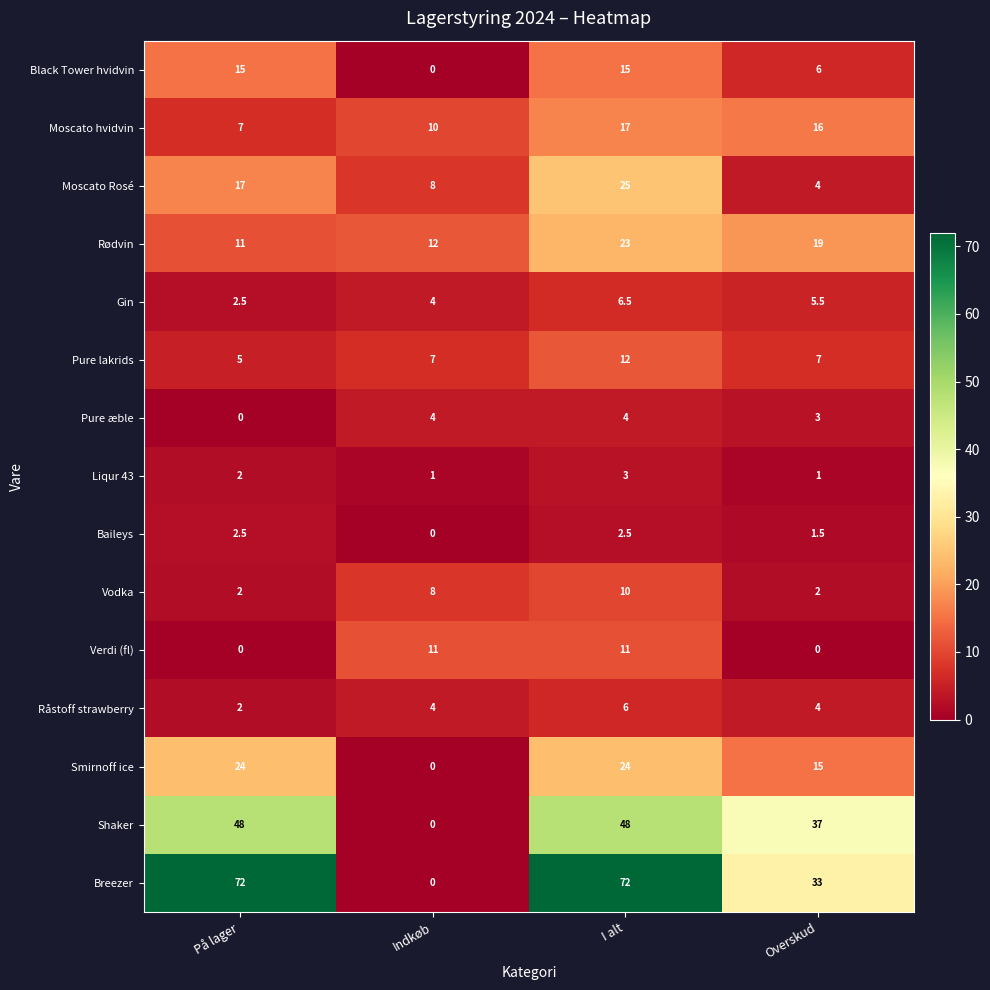

What is the sum of all Verdi (fl) values?

22.0